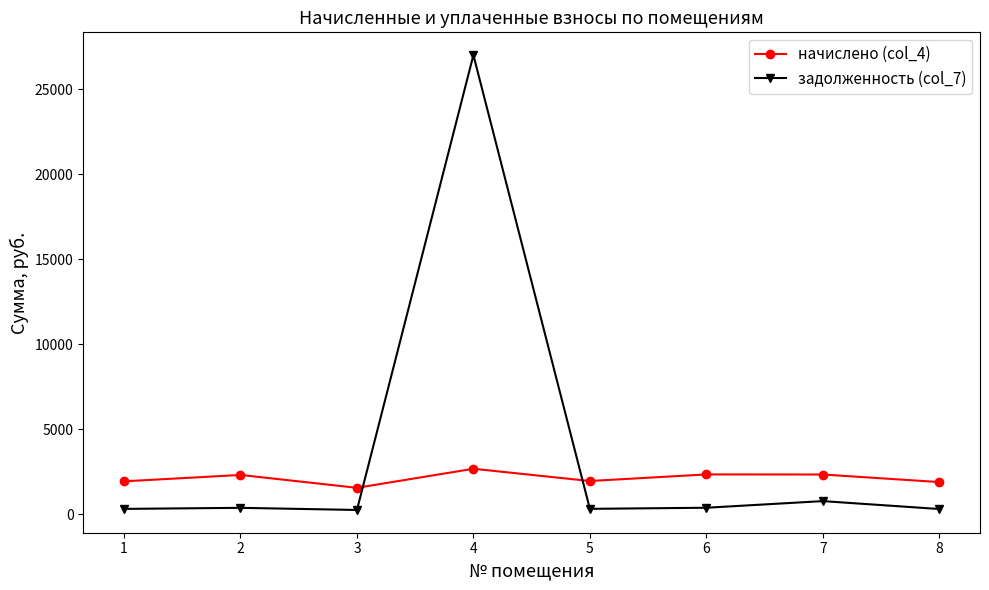

What is the maximum value shown in the chart?

27010.1